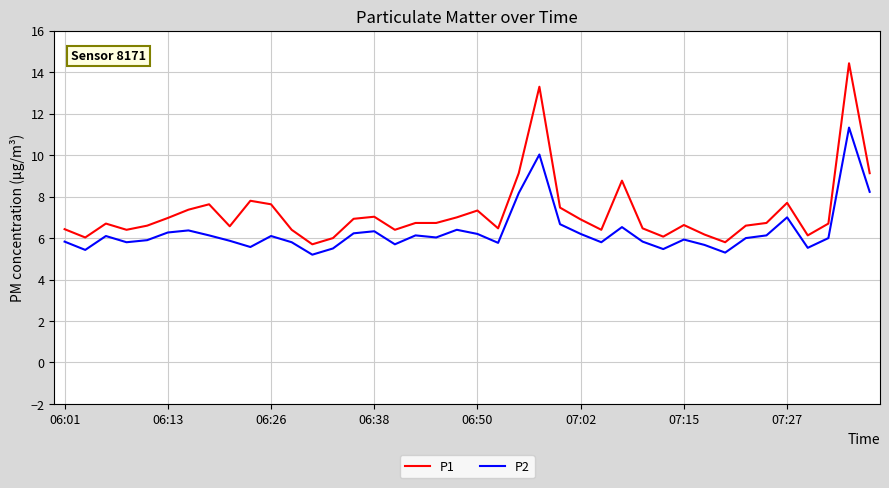

Which series has the widest spread of values?

P1